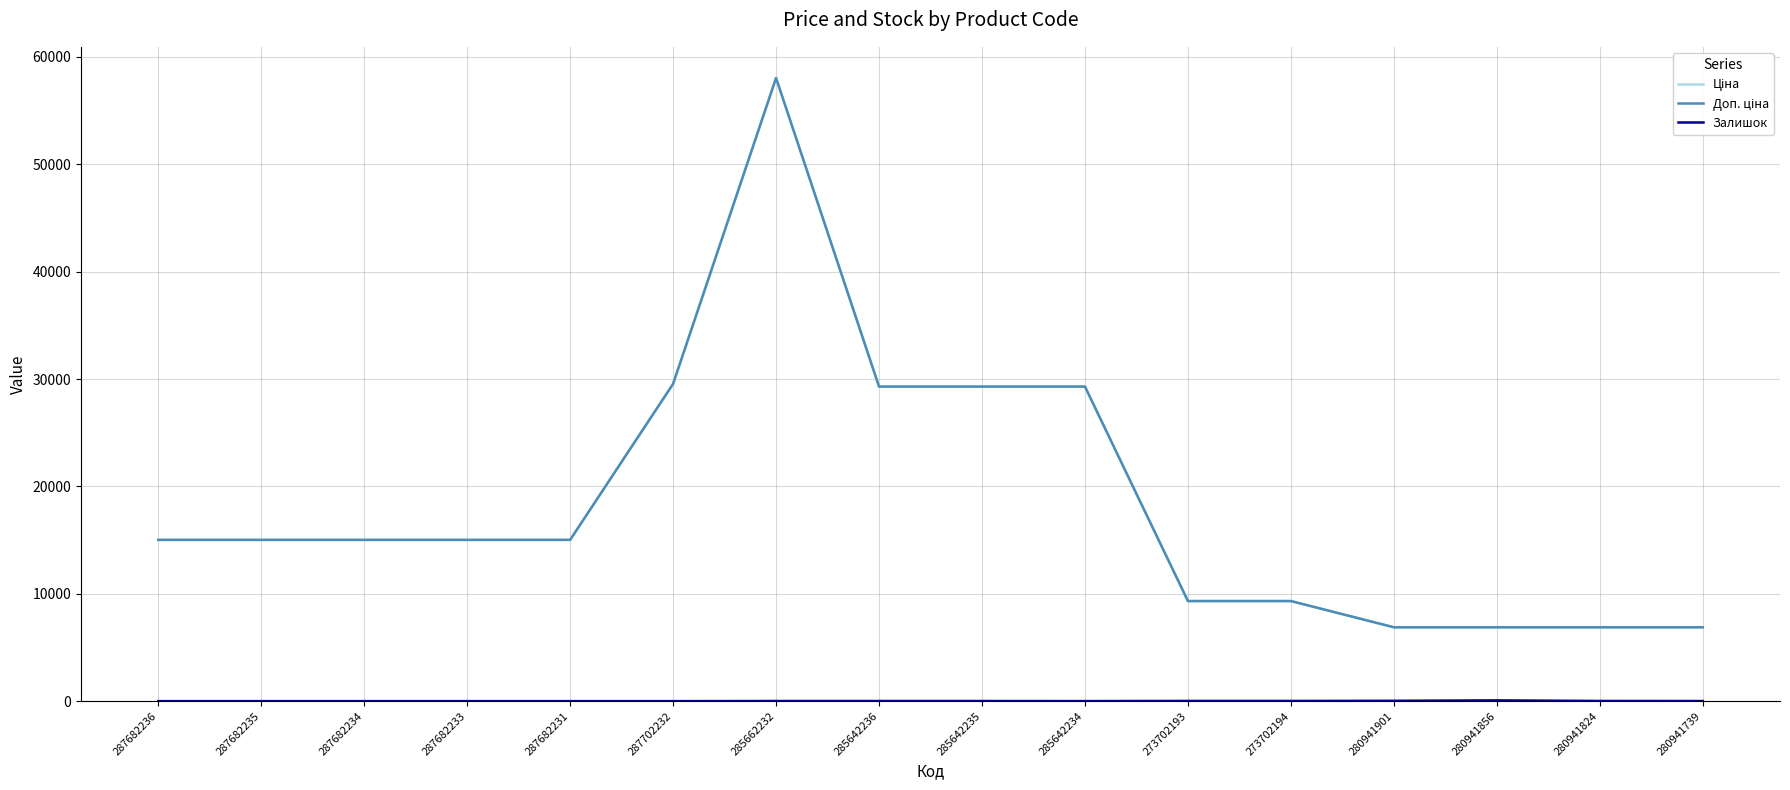

The Ціна series shows 15811.4 at 273702194. True or false?

False